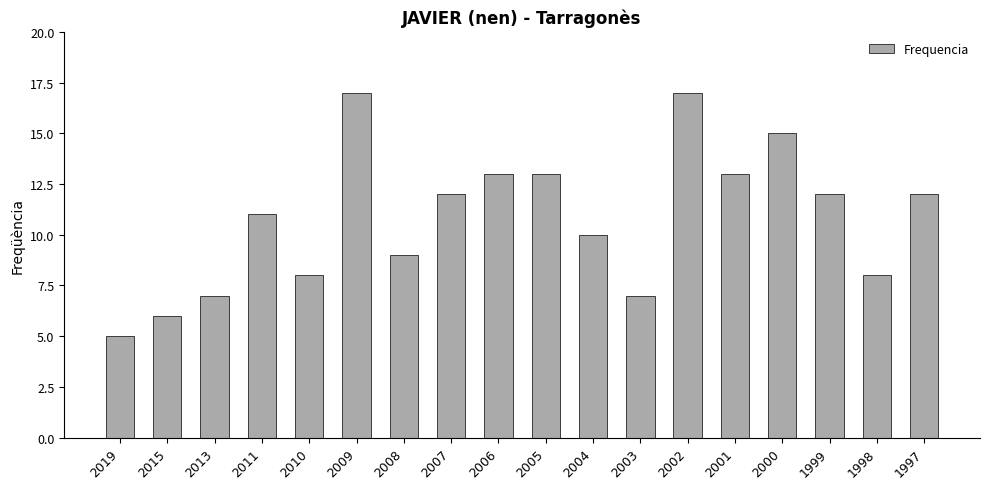

Which has a higher value, 1999 or 2010?

1999